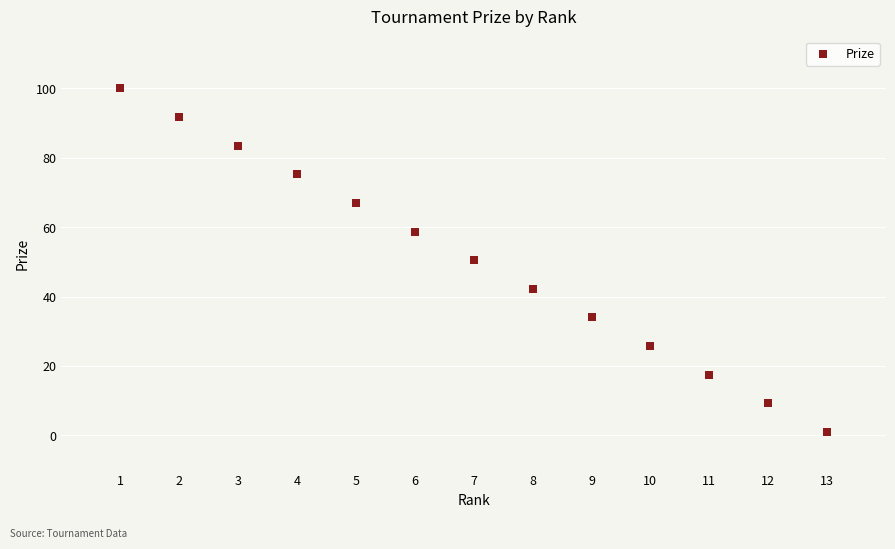

What is the range of X values (max minus min)?

12.0